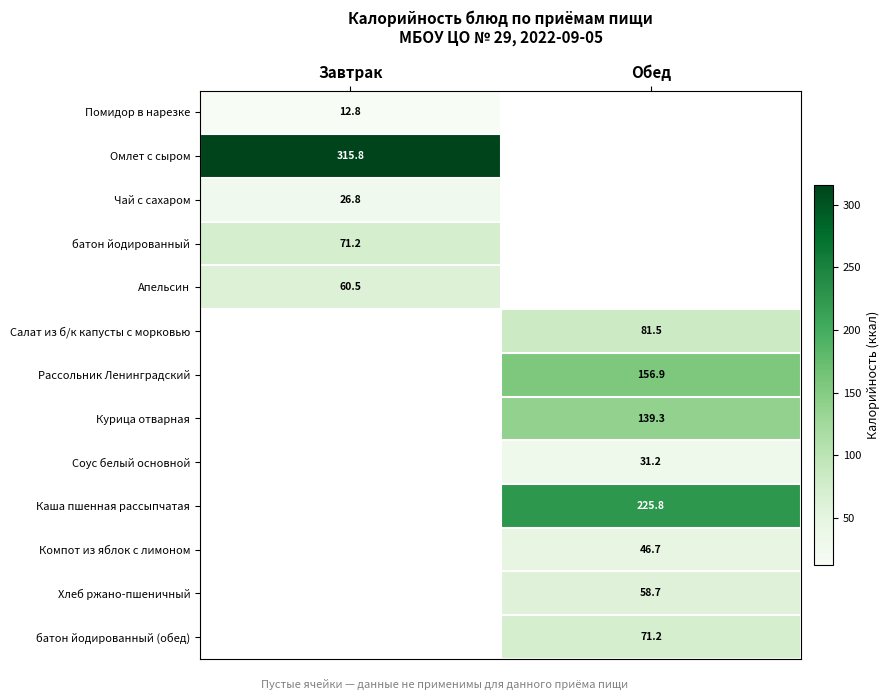

Is it true that Чай с сахаром equals 43.2 at Завтрак?

False